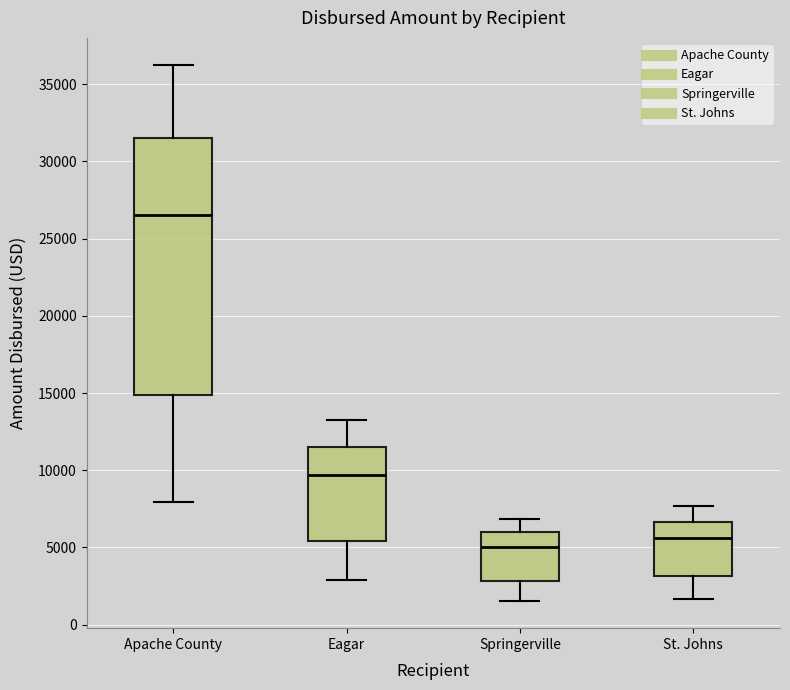

Reading left to right, read every box against the y-axis: the position of its median line, the range the box covers, and the ends of its whiskers. The values are not printed on the chart, so give them approximately, as read against the axis.

Apache County: median 26500, box 15000 to 31500, whiskers 8000 to 36500
Eagar: median 9500, box 5500 to 11500, whiskers 3000 to 13000
Springerville: median 5000, box 3000 to 6000, whiskers 1500 to 7000
St. Johns: median 5500, box 3000 to 6500, whiskers 1500 to 7500